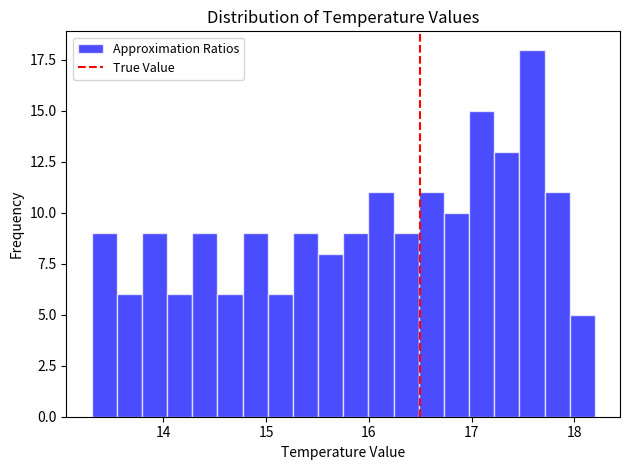

Read against the x-axis, roughly where is the centre of the tallest bar?

17.6